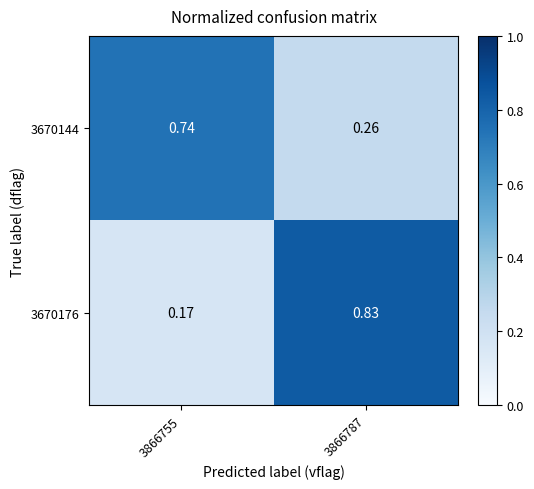

Is the value of 3670144 at 3866755 greater than the value of 3670176 at 3866755?

Yes